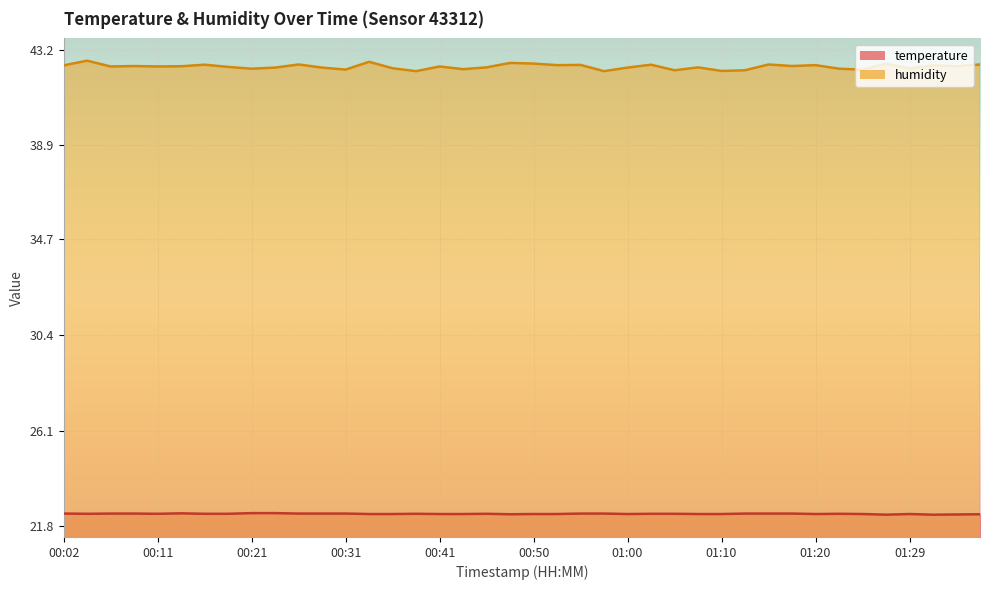

True or false: humidity and temperature intersect in this chart.

False